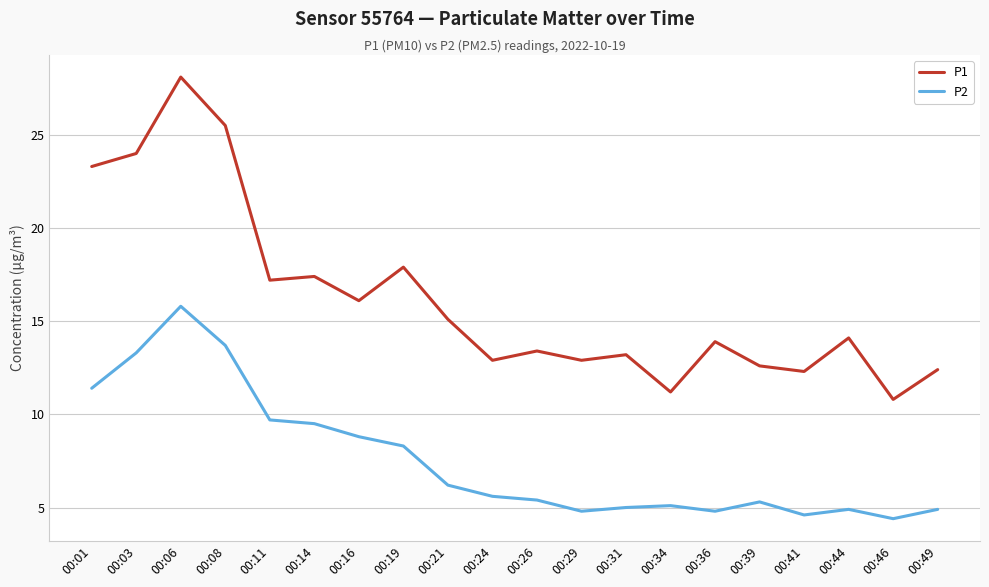

Rank the series by their maximum value, from highest to lowest.

P1, P2